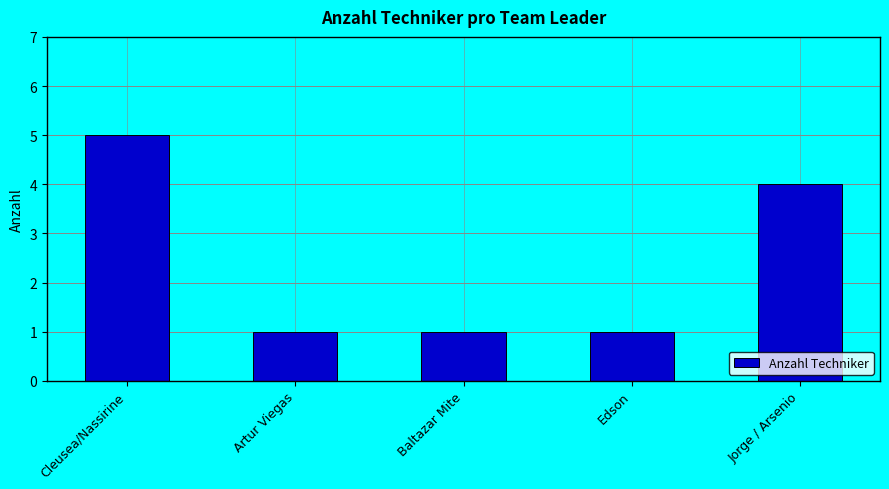

What is the difference between the second highest and second lowest values?

3